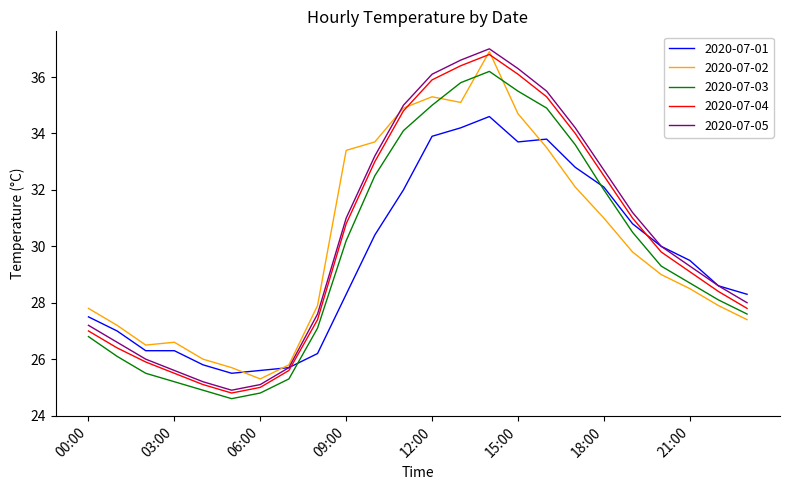

How many values in the 2020-07-02 series are below 29?

12